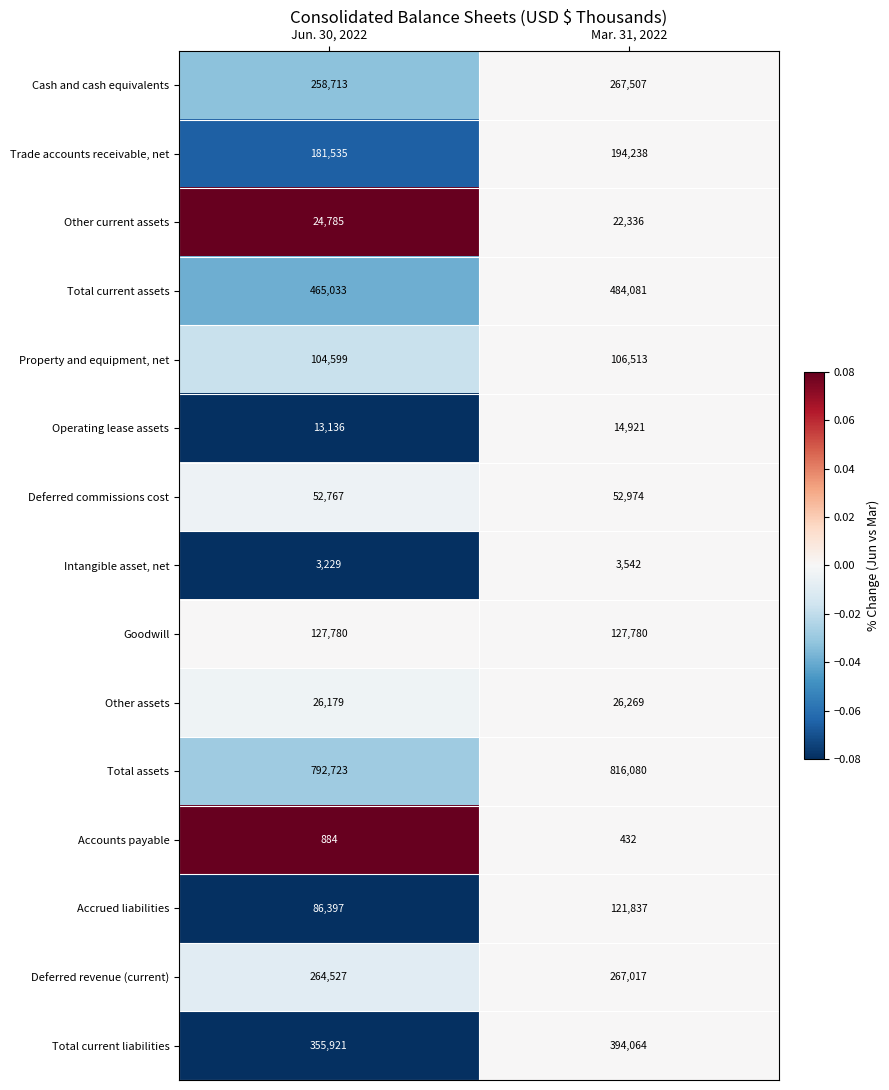

The value of Cash and cash equivalents at Mar. 31, 2022 is 110782. True or false?

False